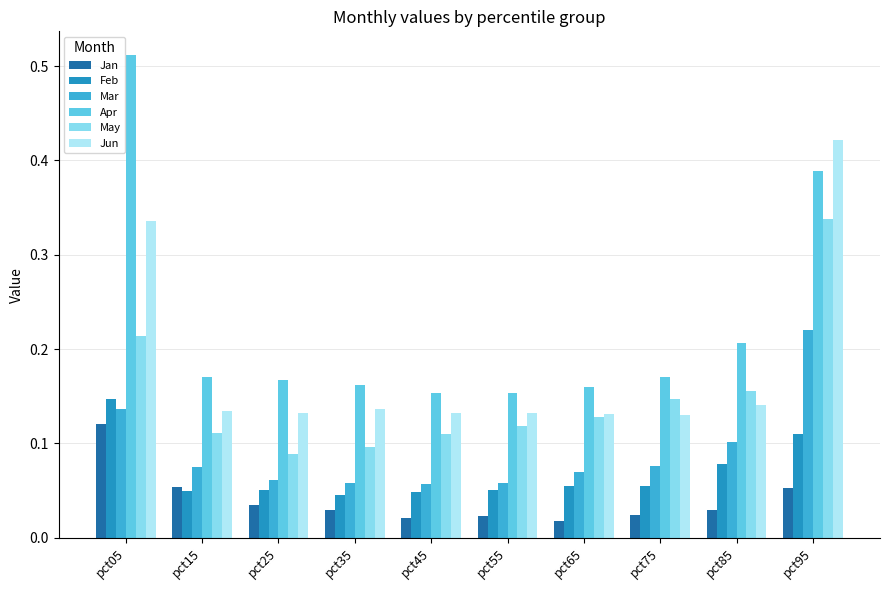

List the series in order of their peak value, highest first.

Apr, Jun, May, Mar, Feb, Jan